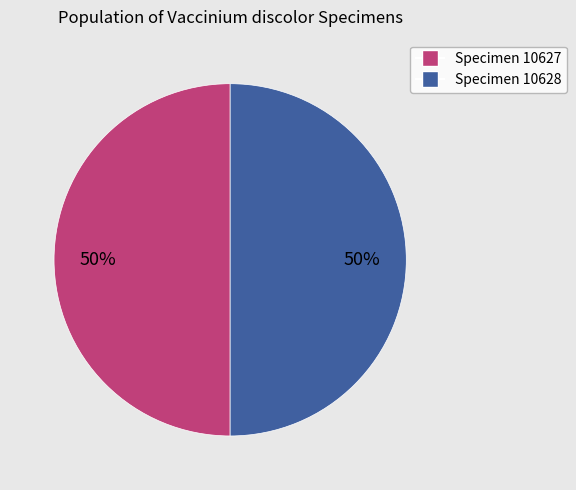

Combined, do Specimen 10627 and Specimen 10628 account for over 50%?

Yes